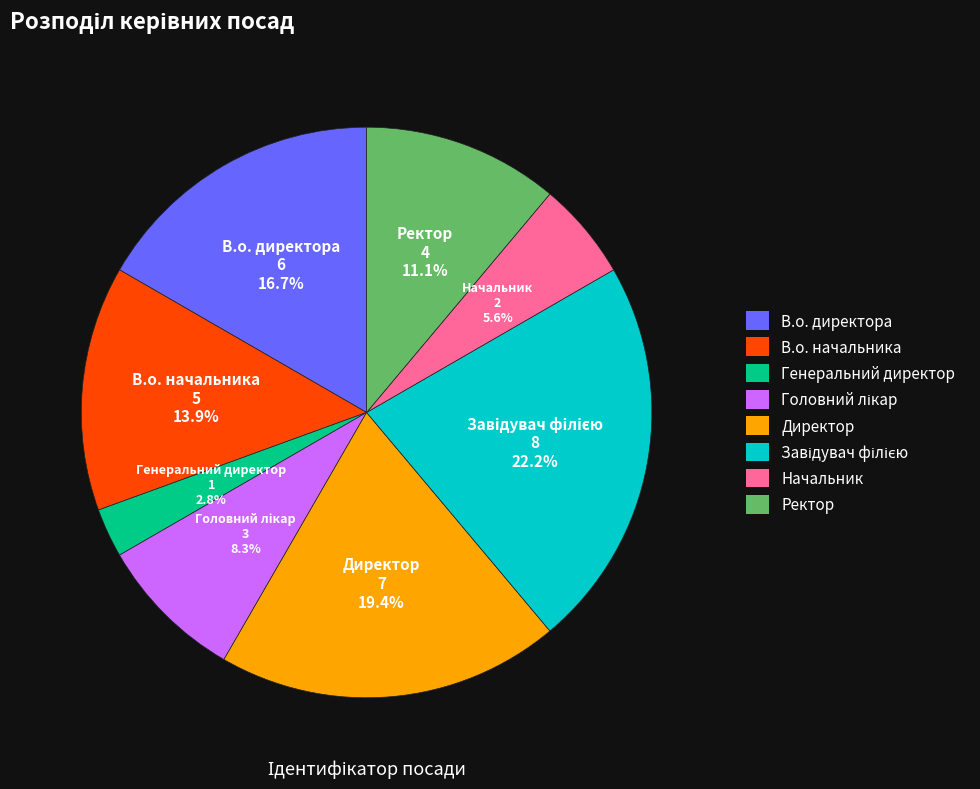

Approximately how many times larger is the value at Директор compared to Начальник?

3.5